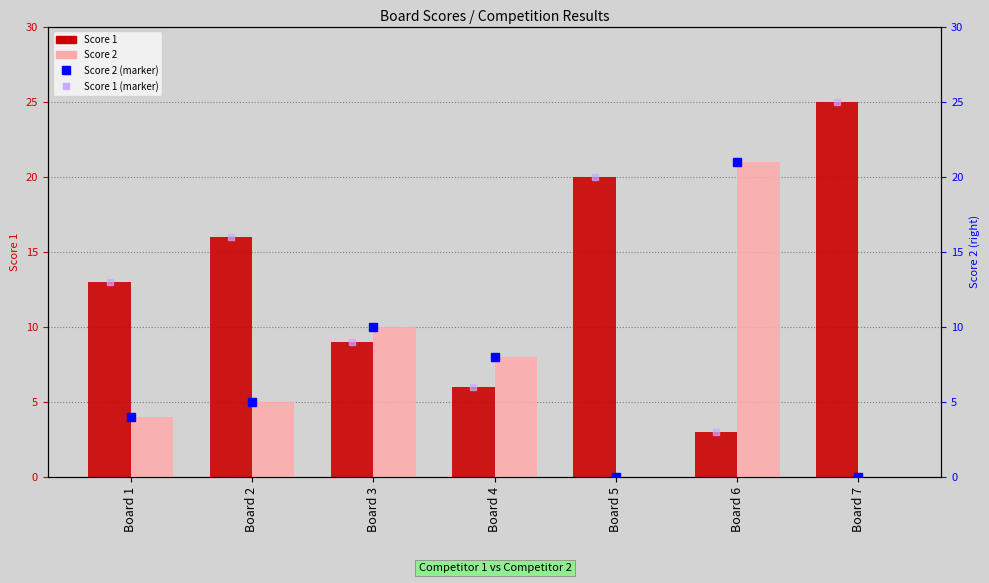

How many bars are there in each group?

2